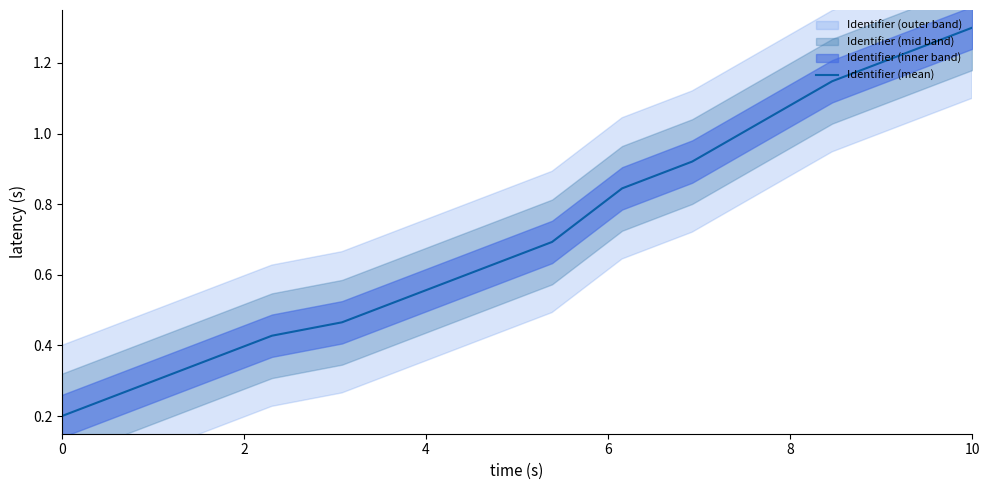

Which category has the highest value in the Identifier (mean) series?

10